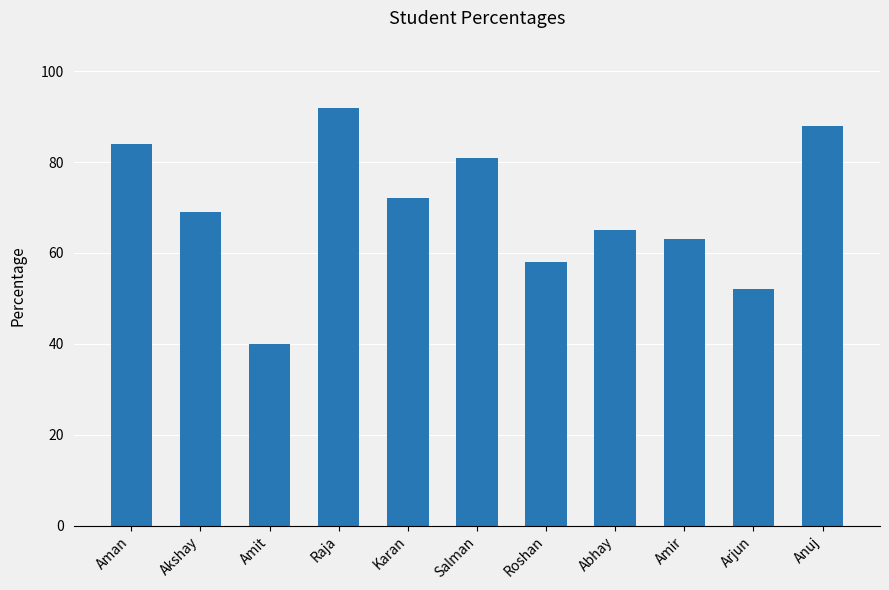

List the labels in order of value, largest first.

Raja, Anuj, Aman, Salman, Karan, Akshay, Abhay, Amir, Roshan, Arjun, Amit